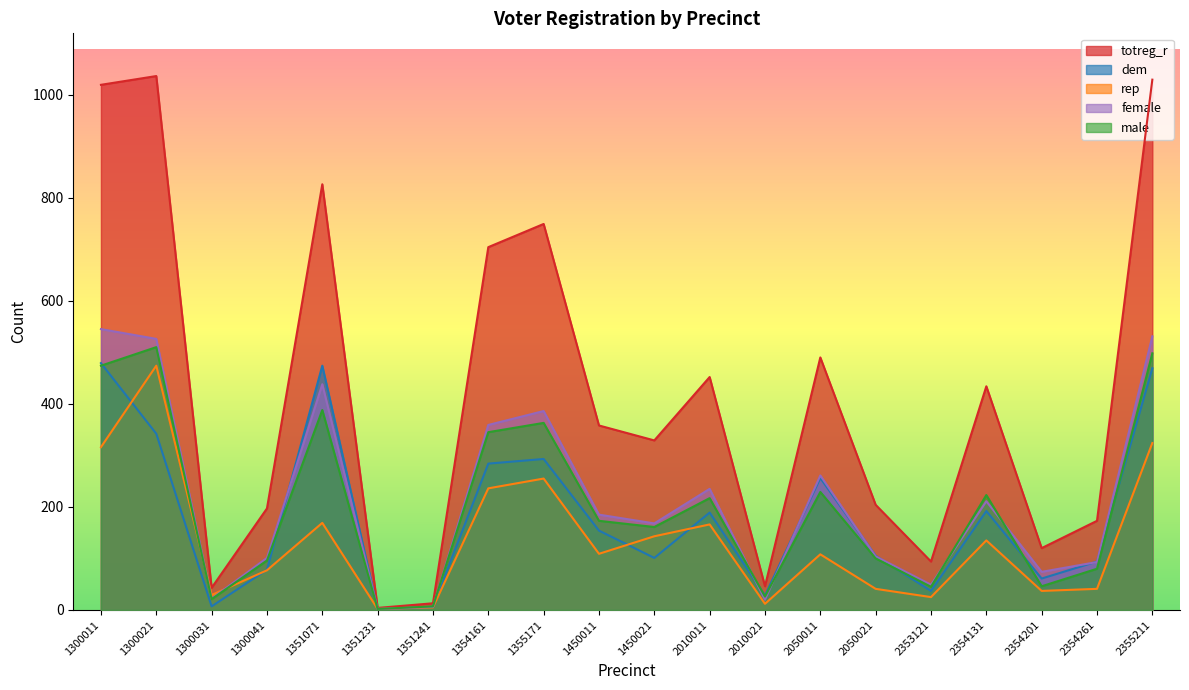

Between 2354131 and 1355171, which is larger?

1355171